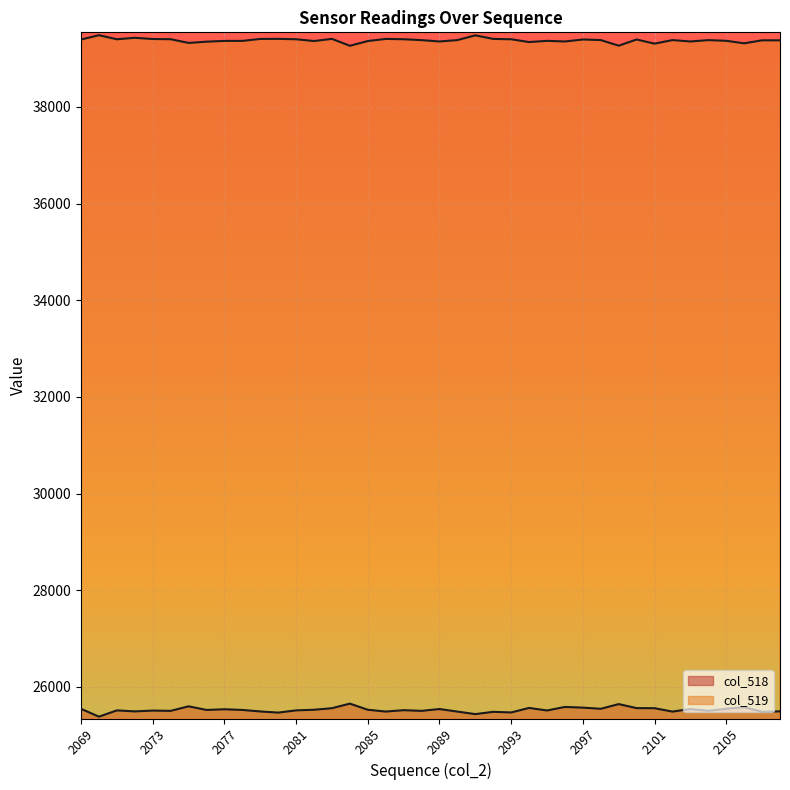

True or false: col_518 and col_519 cross at least once.

False